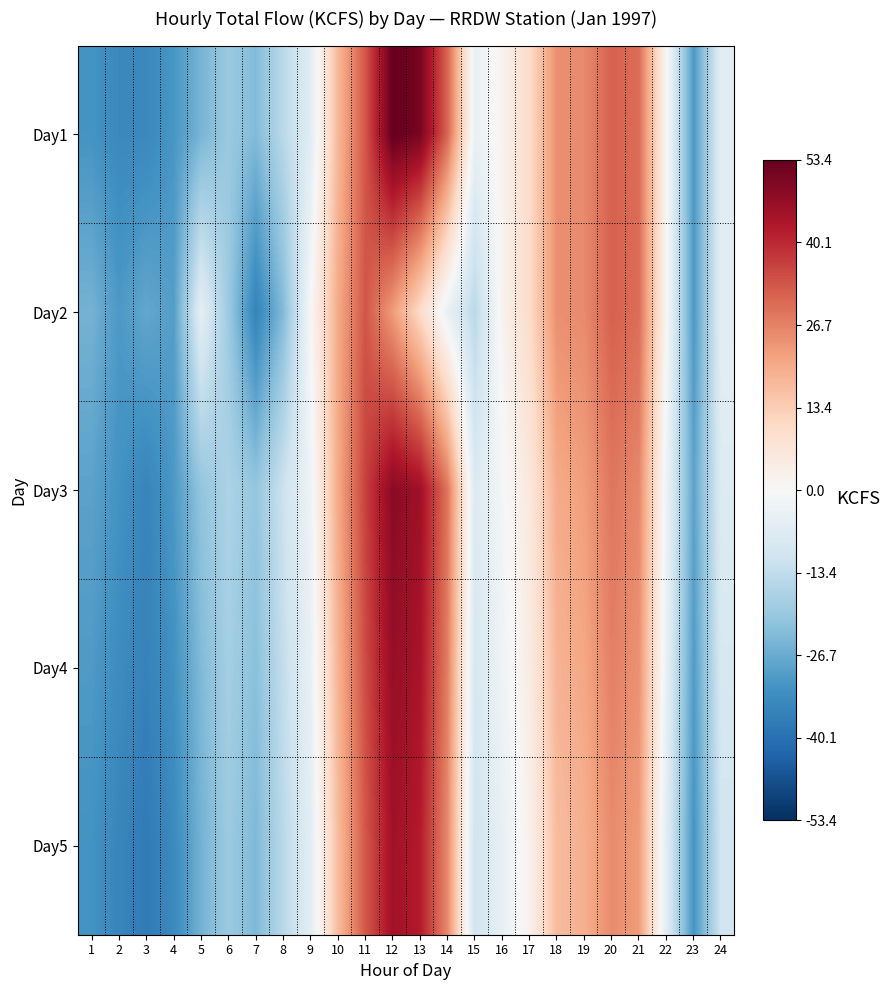

At how many categories does at least one series exceed 4?

10